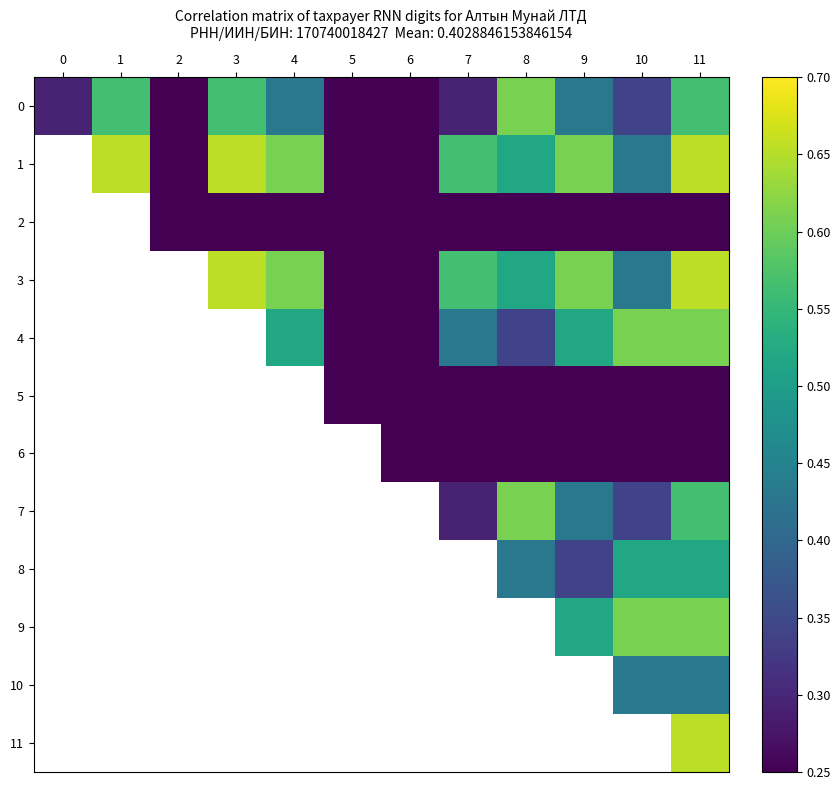

Which series changed the most between 1 and 2?

1